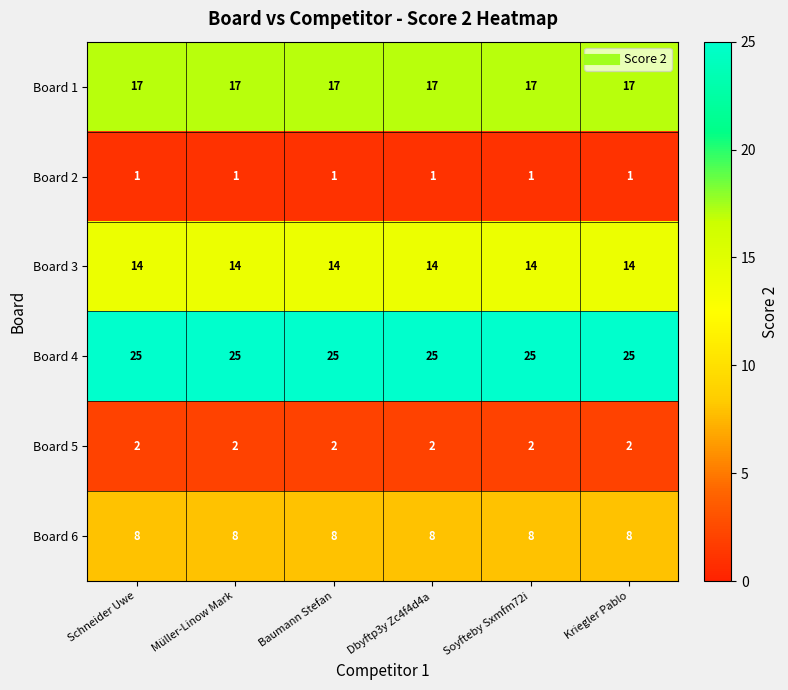

What value does the Board 4 series have at Kriegler Pablo?

25